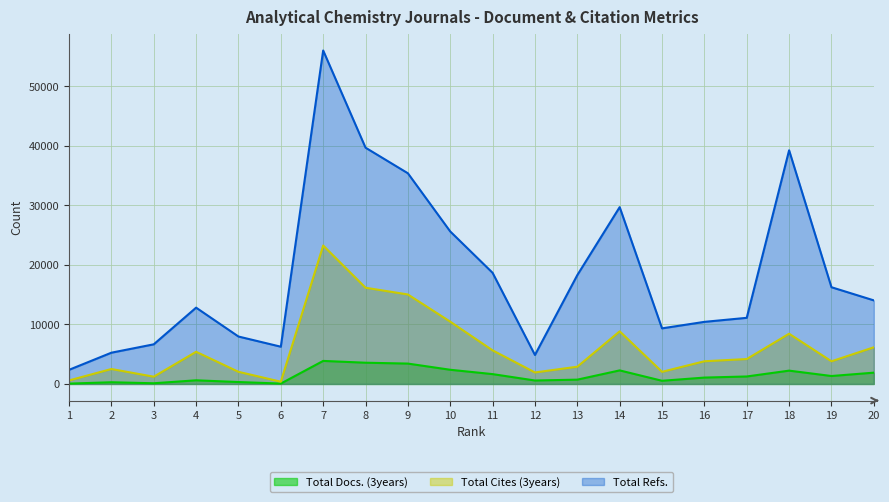

At which label does Total Docs. (3years) first exceed 1254?

7